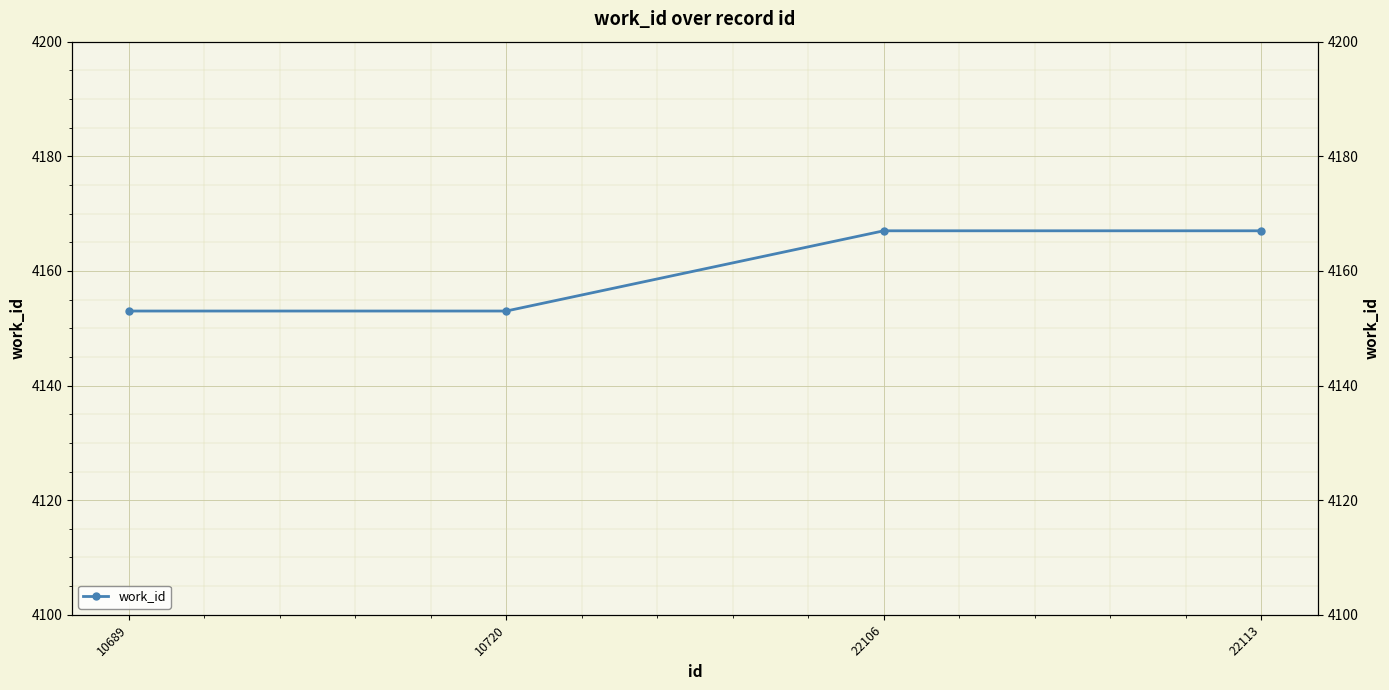

The chart shows a value of 4153 at 10689. True or false?

True